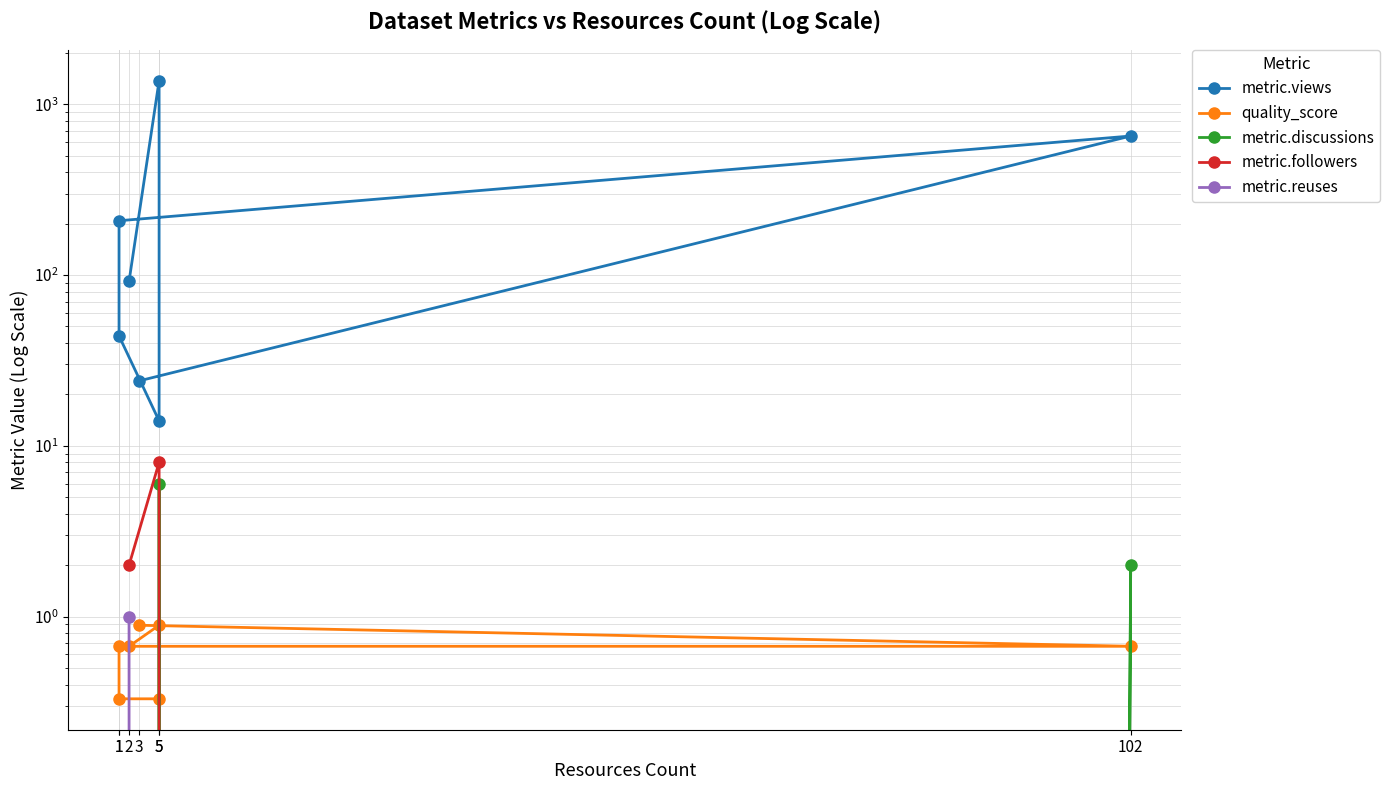

The metric.views series shows 143.5 at 2. True or false?

False